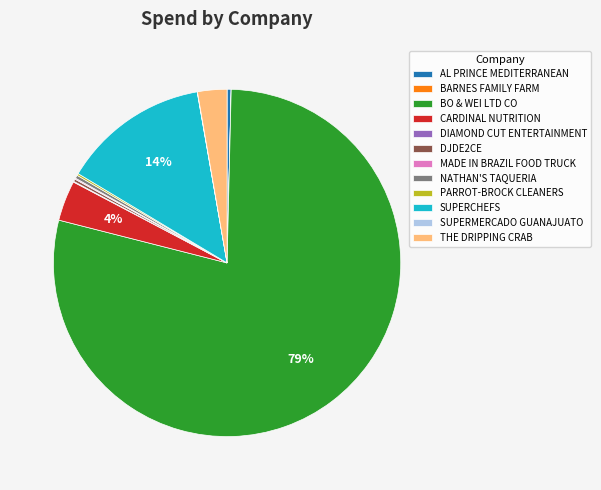

Combined, do CARDINAL NUTRITION and BO & WEI LTD CO account for over 50%?

Yes